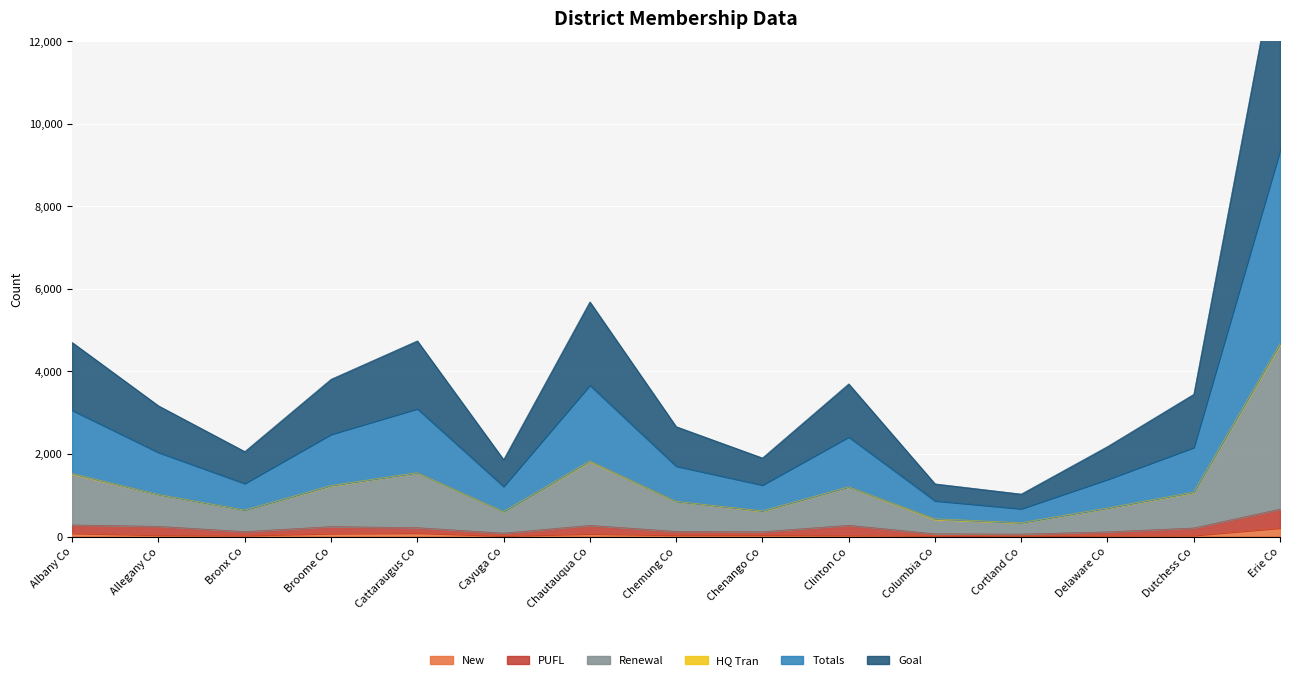

At which category is the sum across all series the highest?

Erie Co